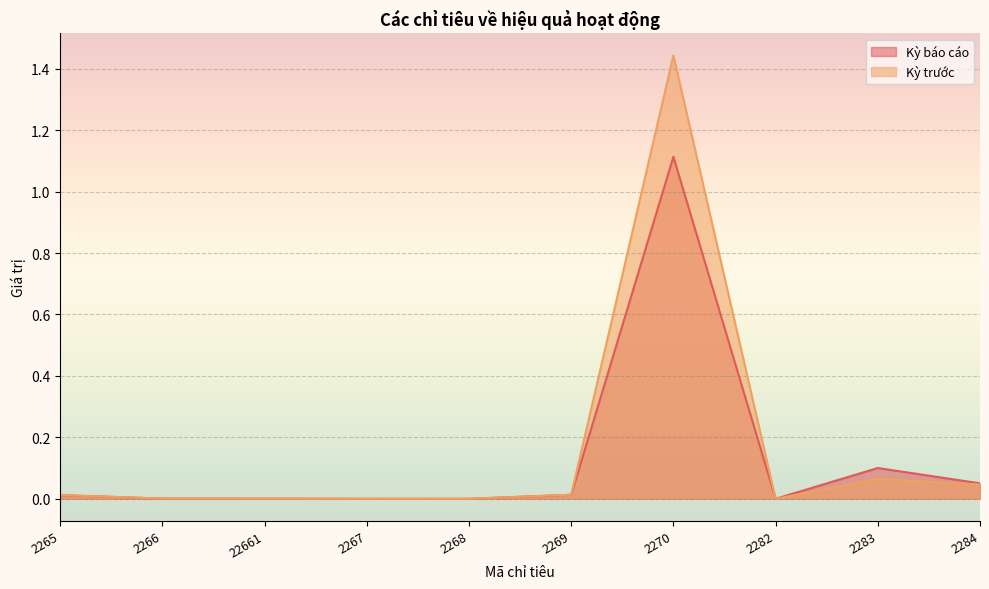

What is the difference between the maximum and minimum values in the Kỳ trước series?

1.4